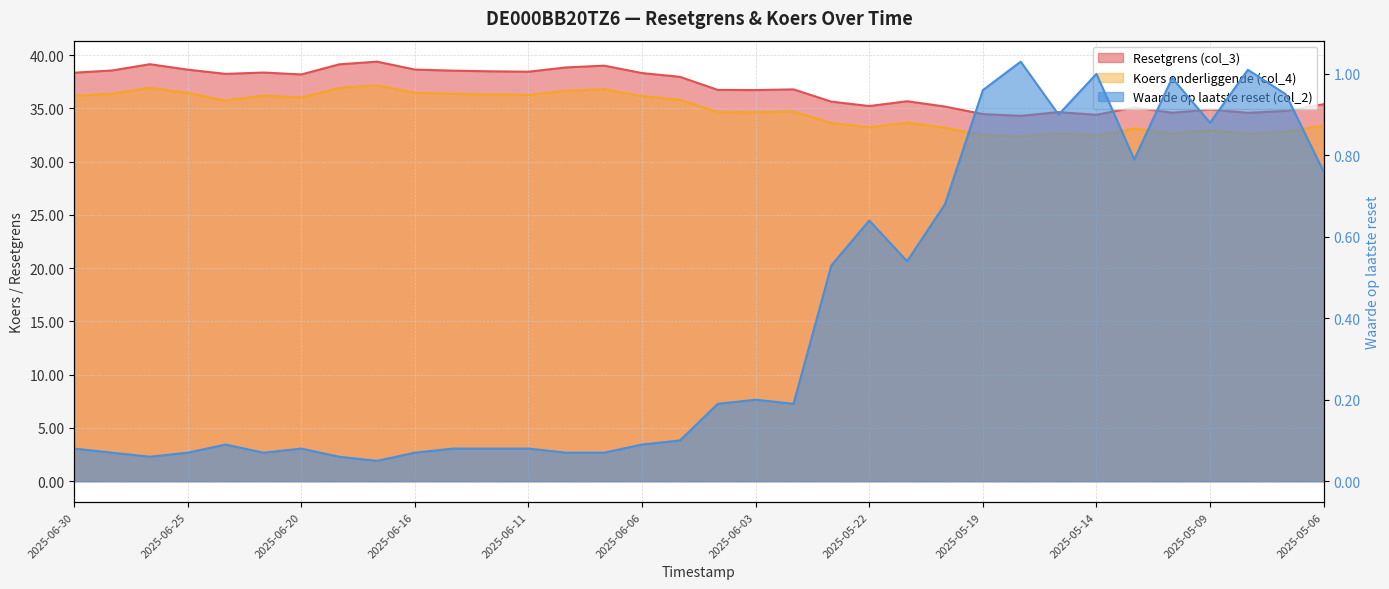

The Koers onderliggende (col_4) series shows 35.7 at 2025-06-24. True or false?

True